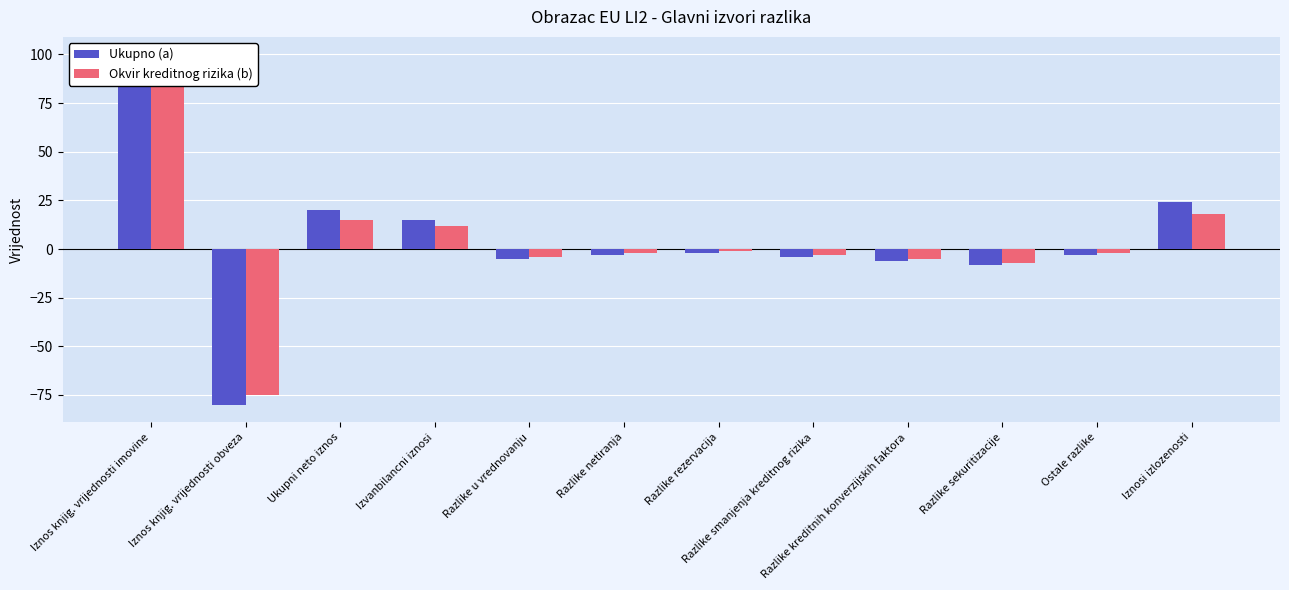

True or false: Ukupno (a) has a value of -5 at Razlike netiranja.

False